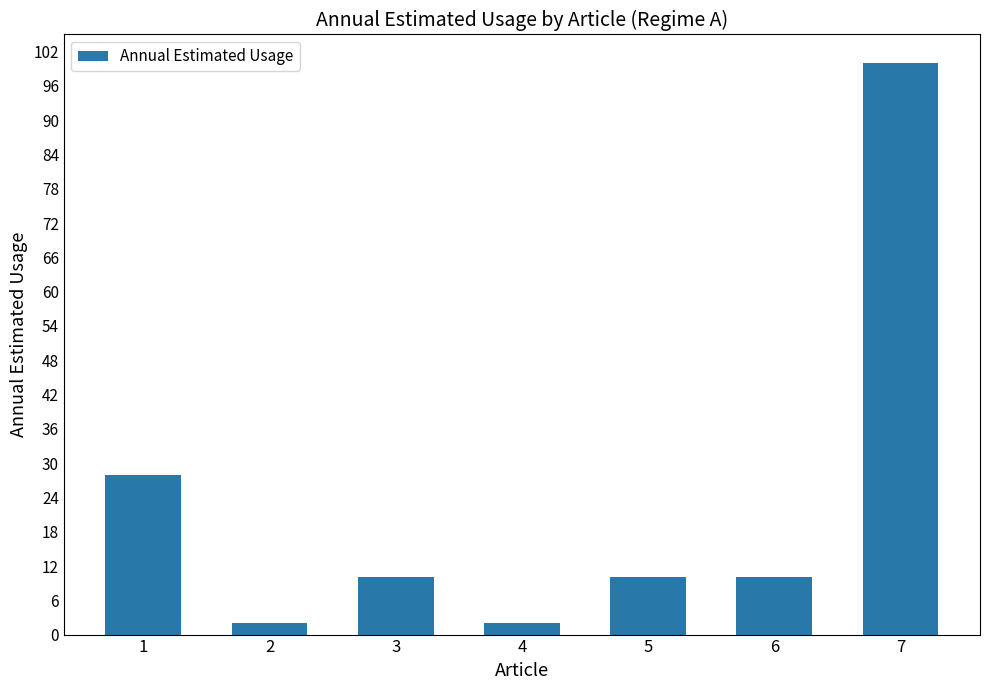

What is the sum of all values?

162